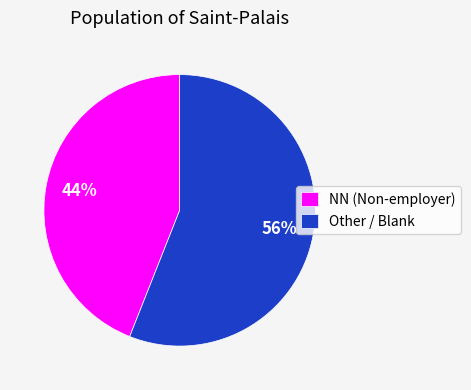

Combined, do NN (Non-employer) and Other / Blank account for over 50%?

Yes